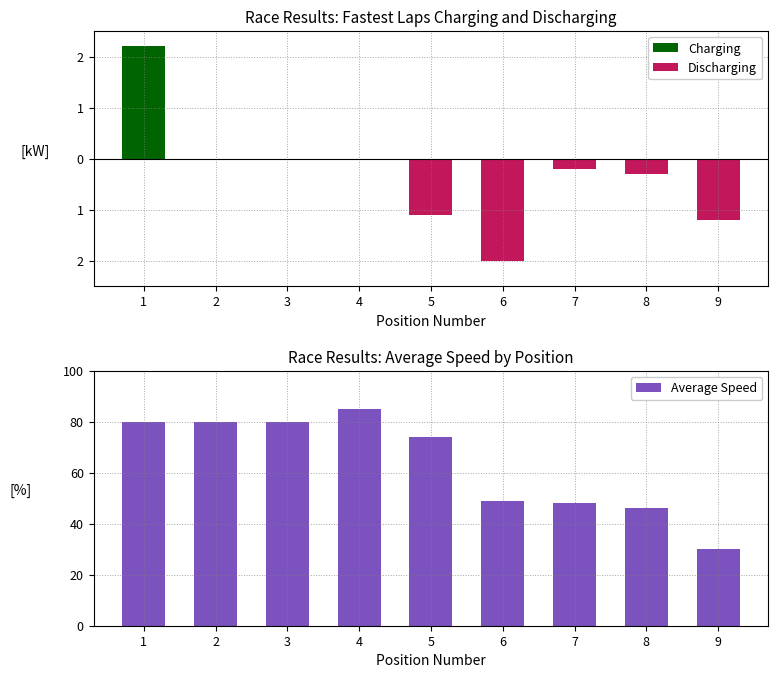

Reading left to right, list all the values displayed in this chart.

Charging: 2.2	0.0	0.0	0.0	0.0	0.0	0.0	0.0	0.0
Discharging: 0.0	0.0	0.0	0.0	-1.1	-2.0	-0.2	-0.3	-1.2
Average Speed: 80.0	80.0	80.0	85.0	74.0	49.0	48.0	46.0	30.0